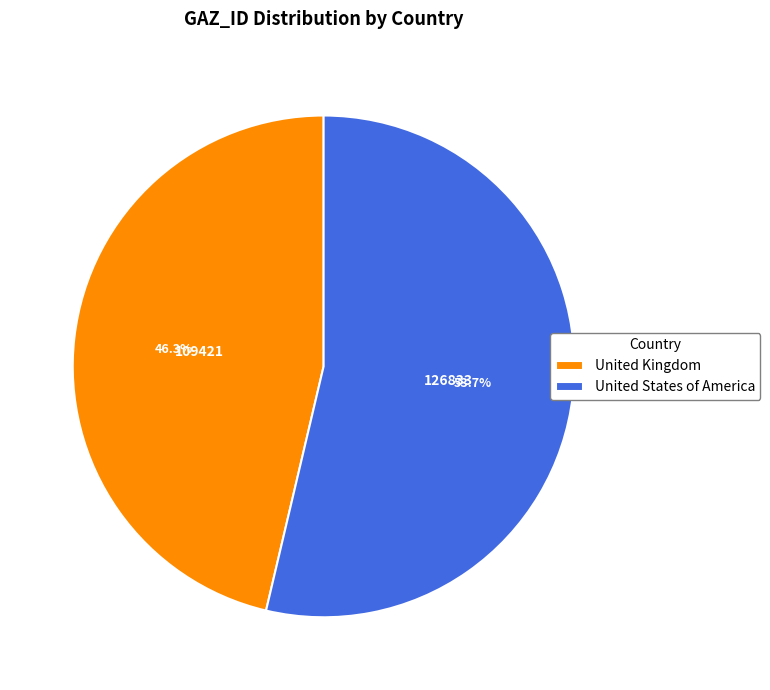

Which category has the biggest portion of the pie?

United States of America